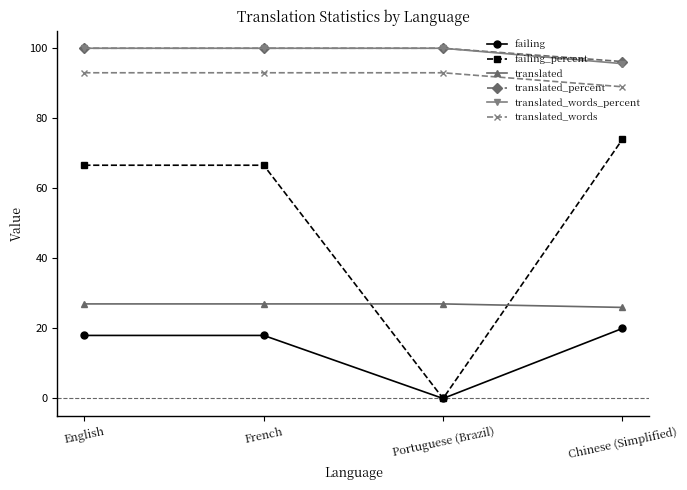

At how many categories does at least one series exceed 5?

4